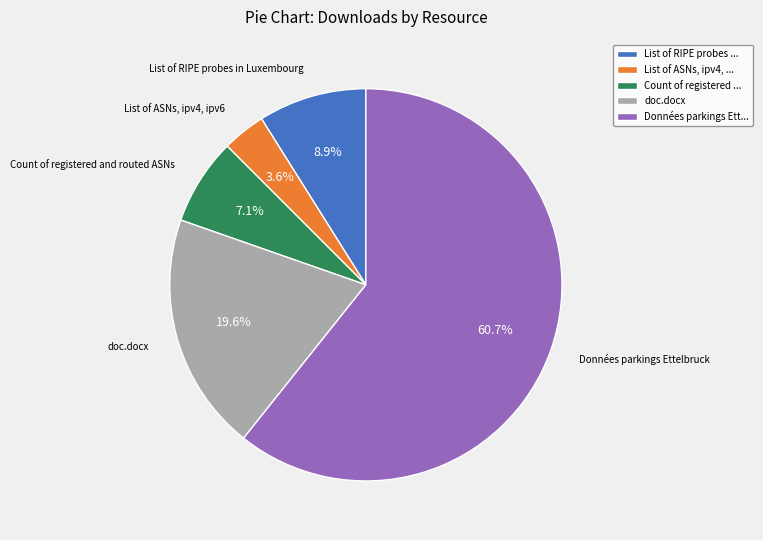

Between List of RIPE probes ... and List of ASNs, ipv4, ..., which is larger?

List of RIPE probes ...